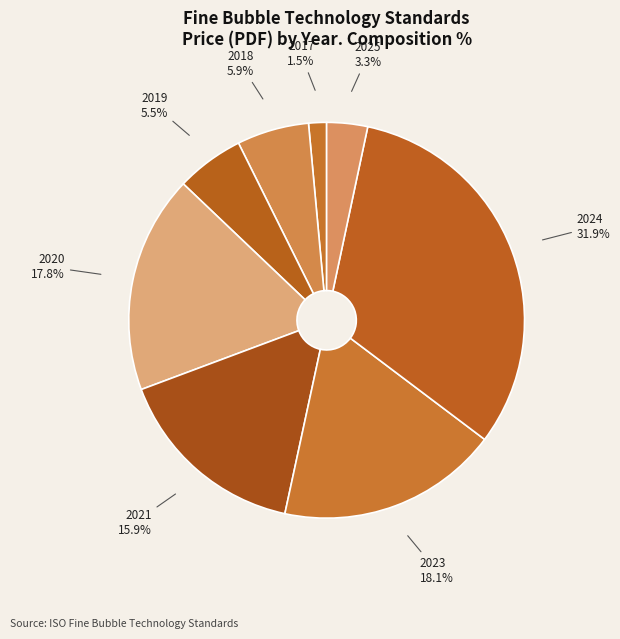

How many slices are in this pie chart?

8